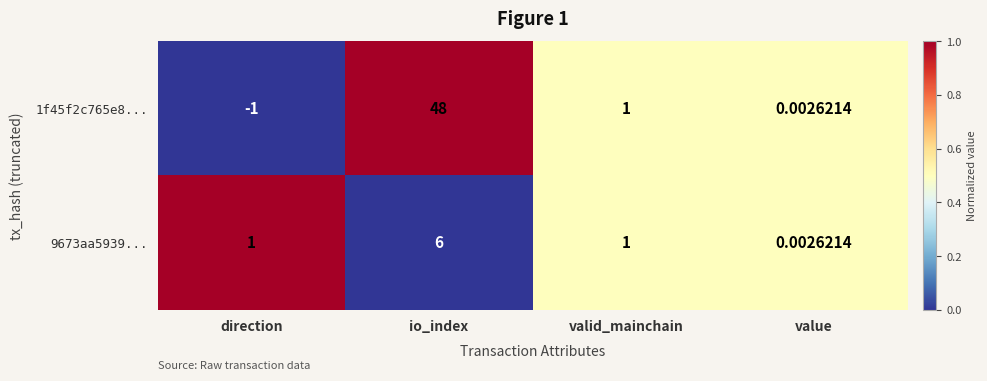

Rank the categories by 1f45f2c765e8... value from highest to lowest.

io_index, valid_mainchain, value, direction